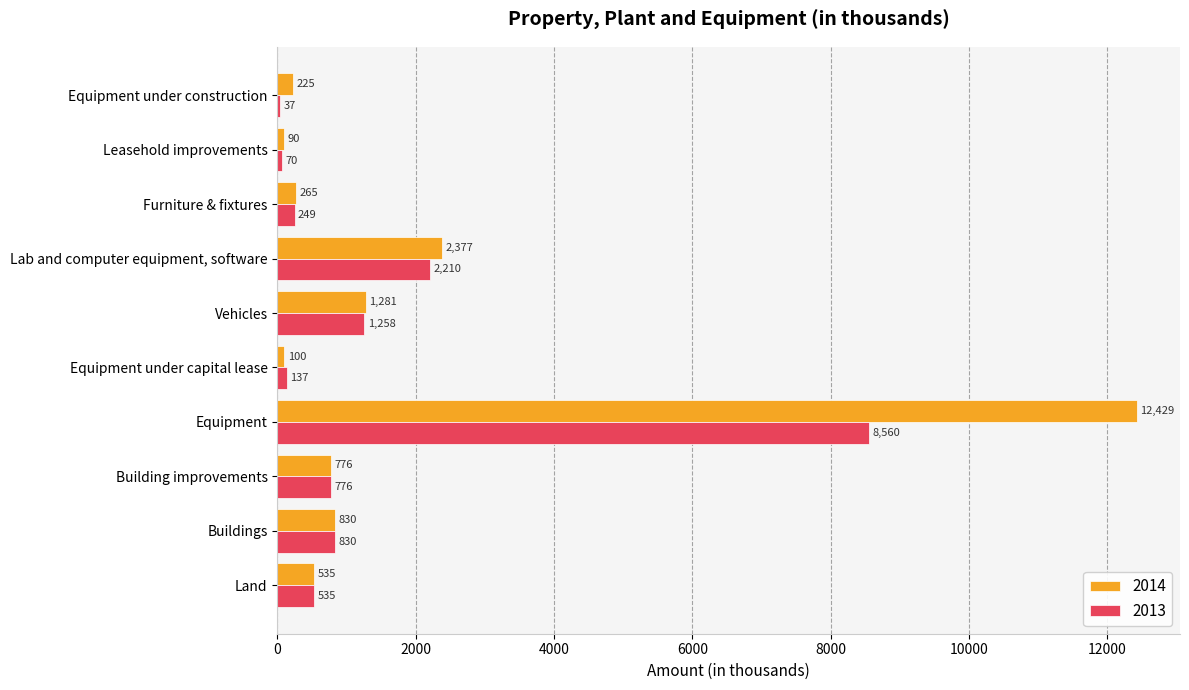

Between Equipment and Lab and computer equipment, software, which series saw the biggest shift?

2014